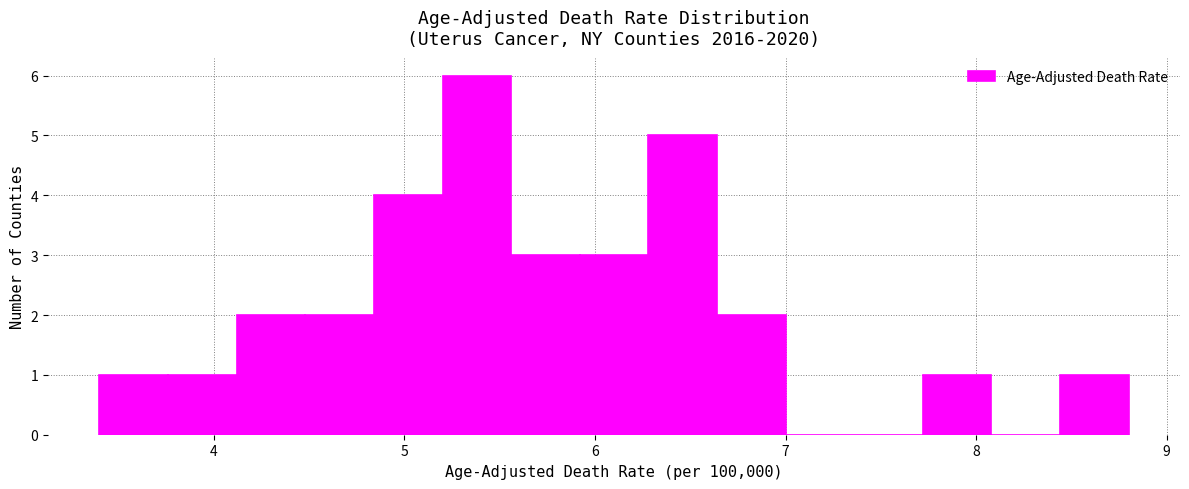

Around what value on the x-axis is the tallest bar? Give the approximate position of its centre, as read against the axis.

5.4